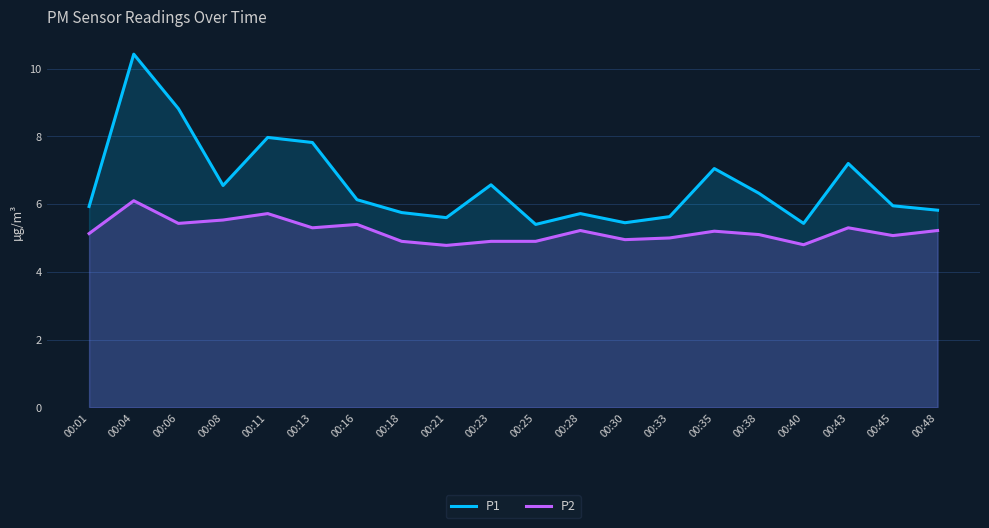

What are all the series names shown in the legend?

P1, P2